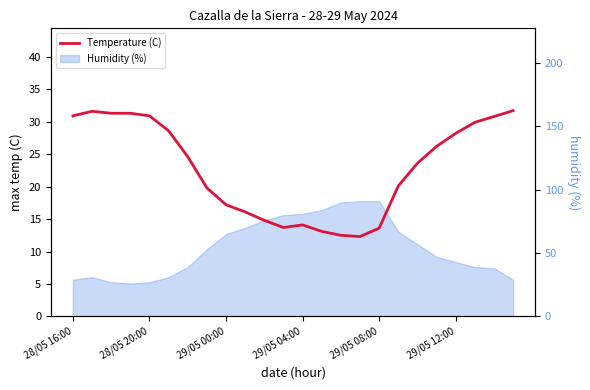

What is the value of the 6th point from the left?

28.6